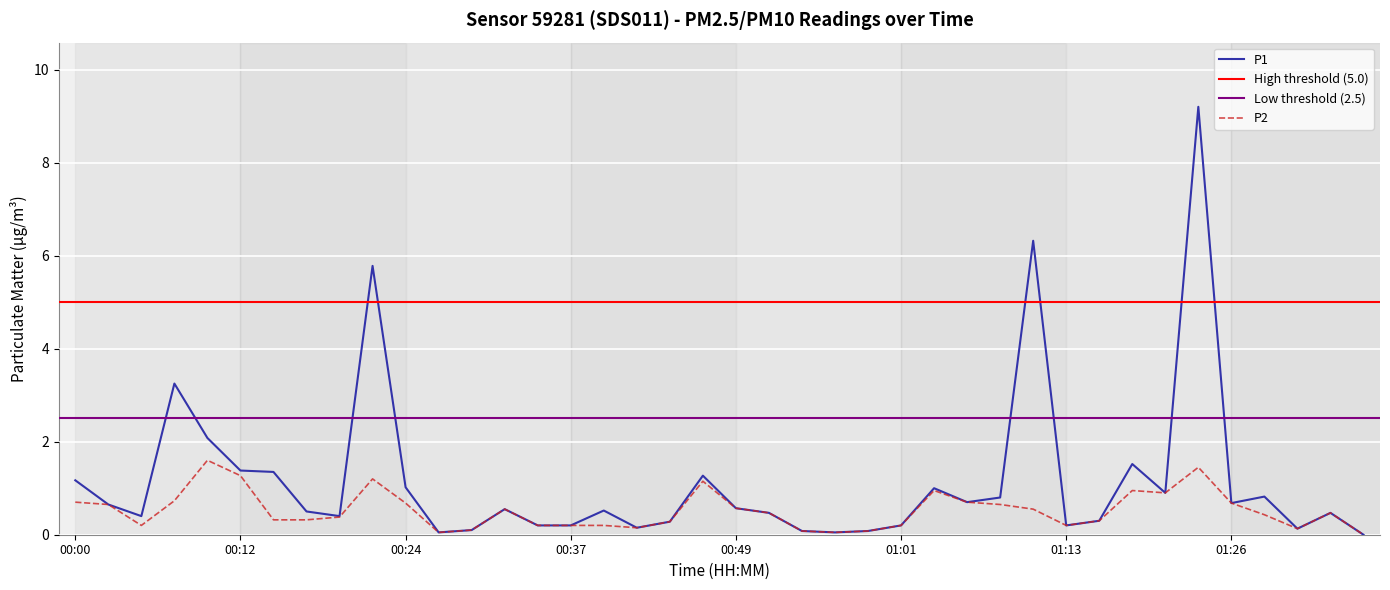

True or false: P1 has a value of 0.7 at 00:03.

True